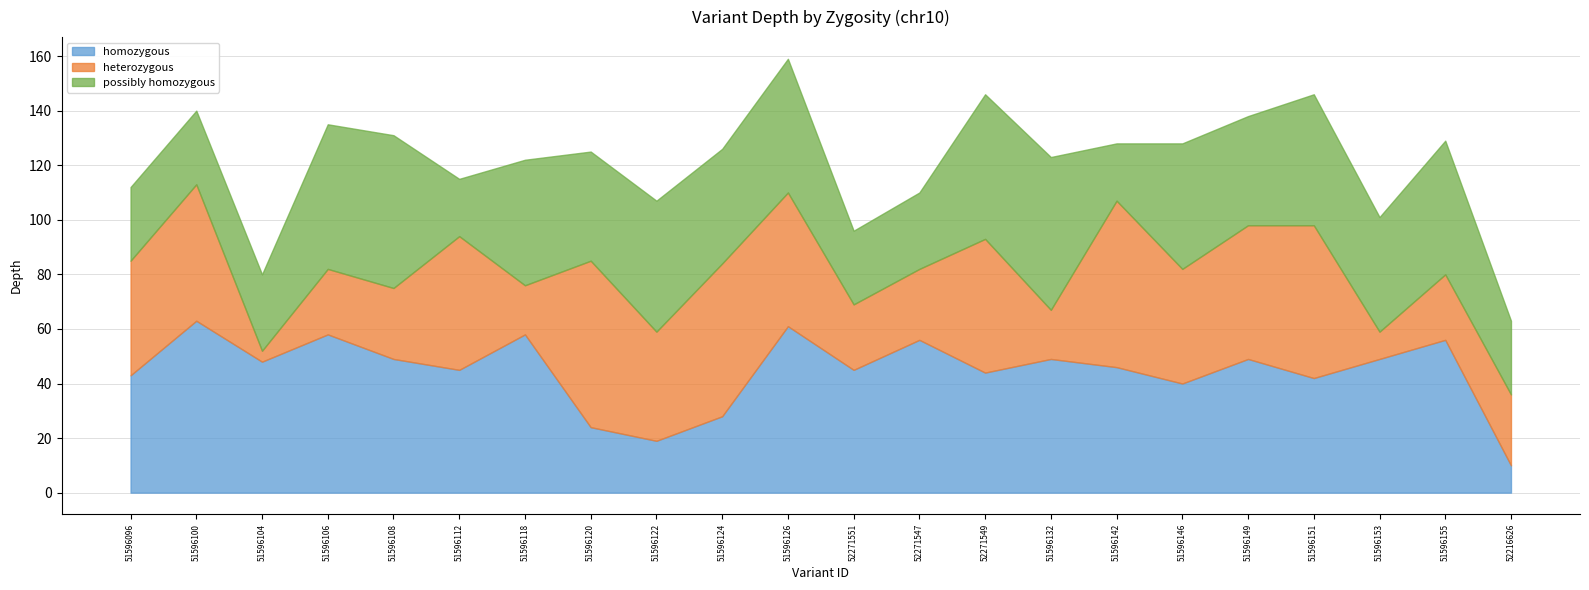

Is the value of possibly homozygous at 52216626 greater than the value of heterozygous at 52271547?

Yes